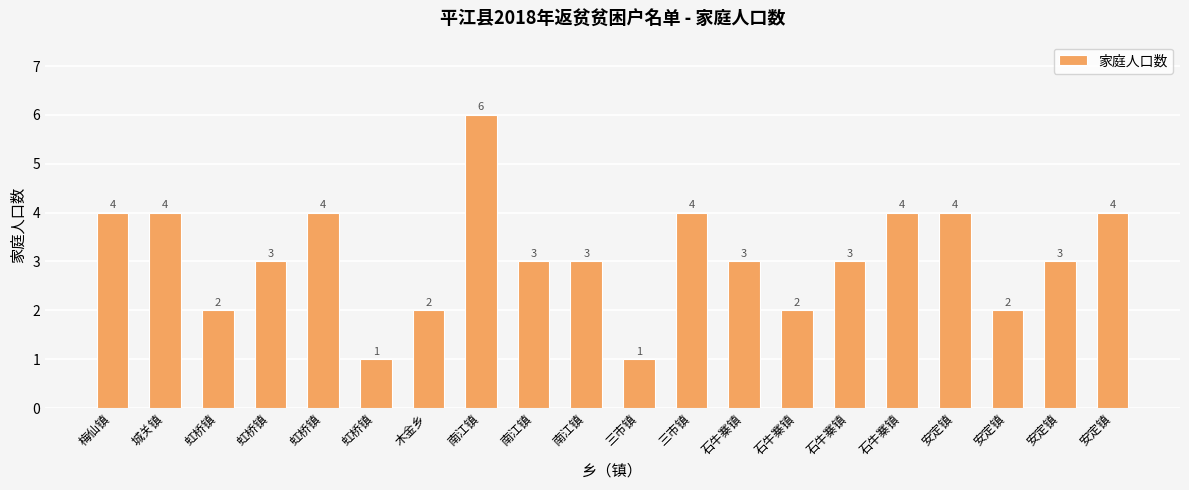

Approximately how many times larger is the value at 城关镇 compared to 三市镇?

4.0